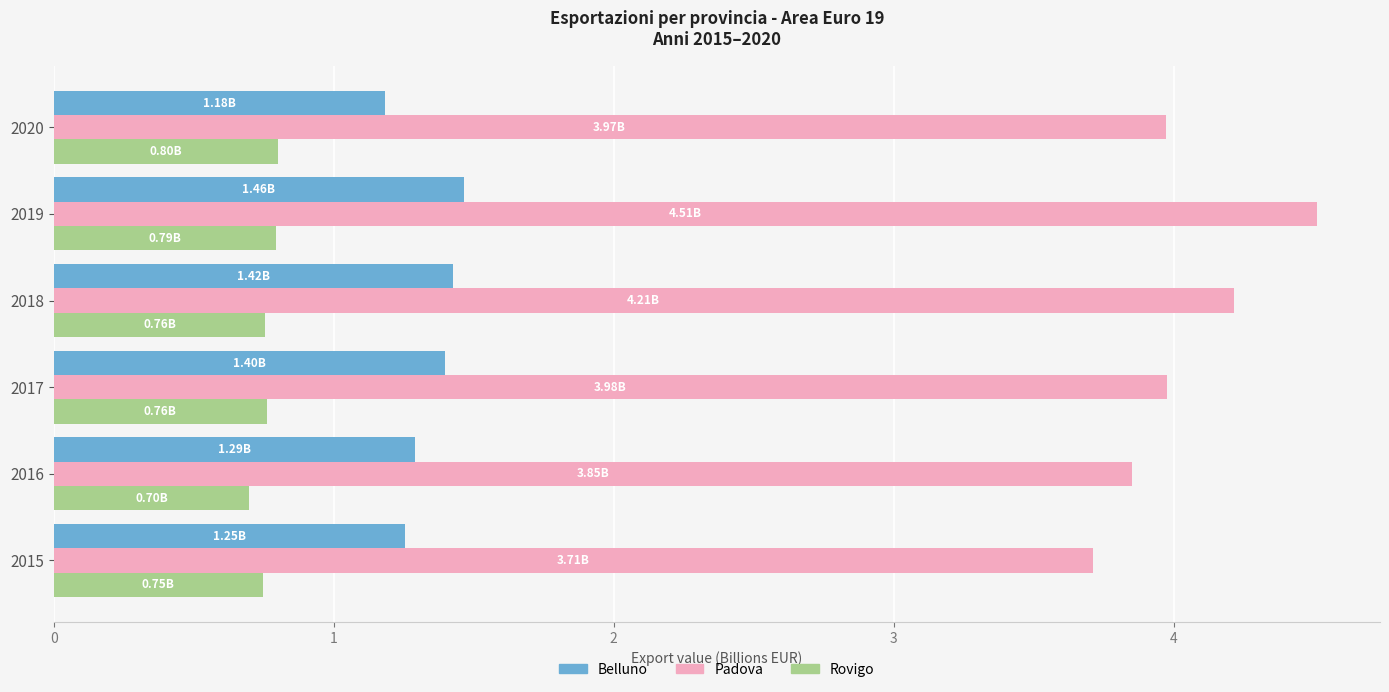

Where is Belluno nearest to the value 1?

2020